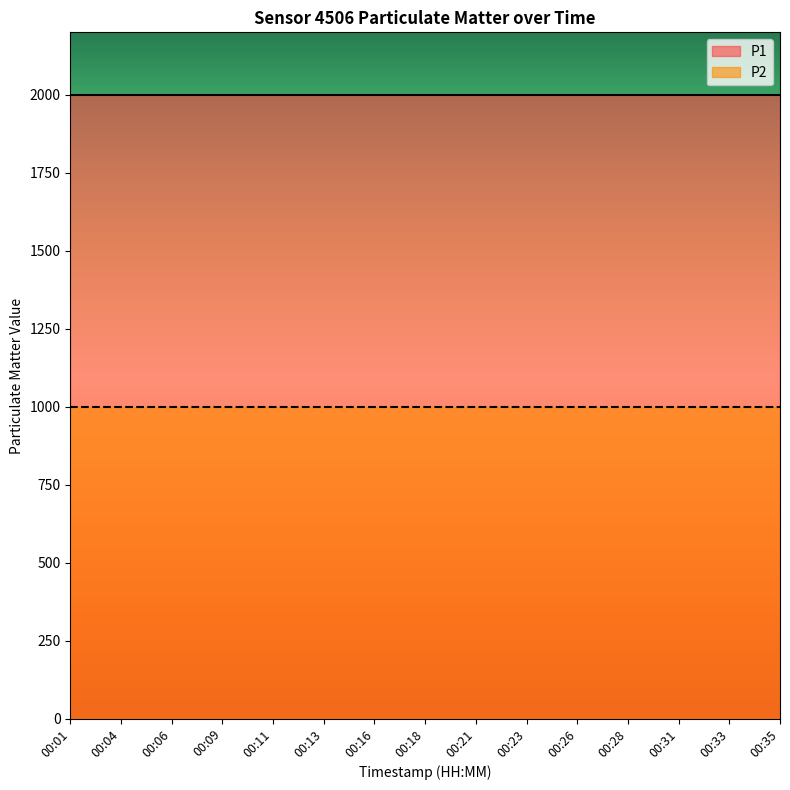

Is the value of P2 at 00:13 greater than the value of P1 at 00:28?

No